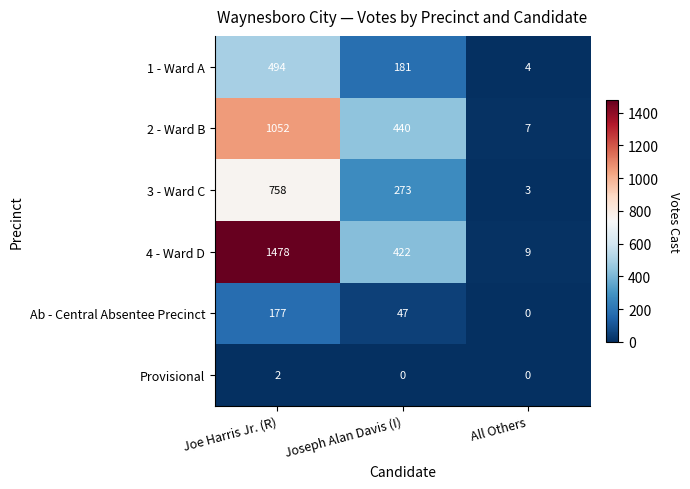

True or false: Ab - Central Absentee Precinct has a value of 293 at Joe Harris Jr. (R).

False